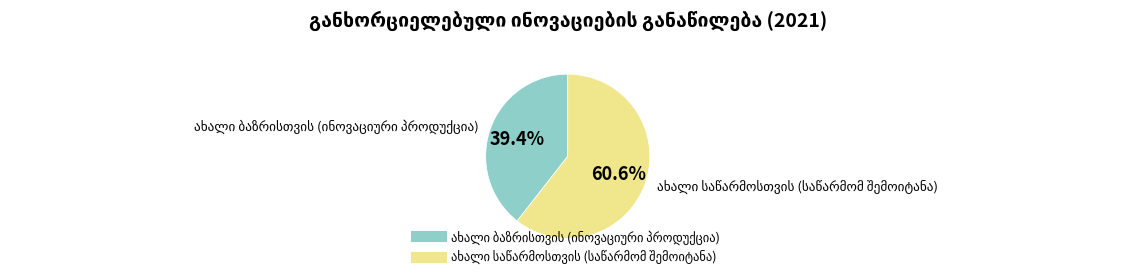

Does any single category account for the majority?

Yes